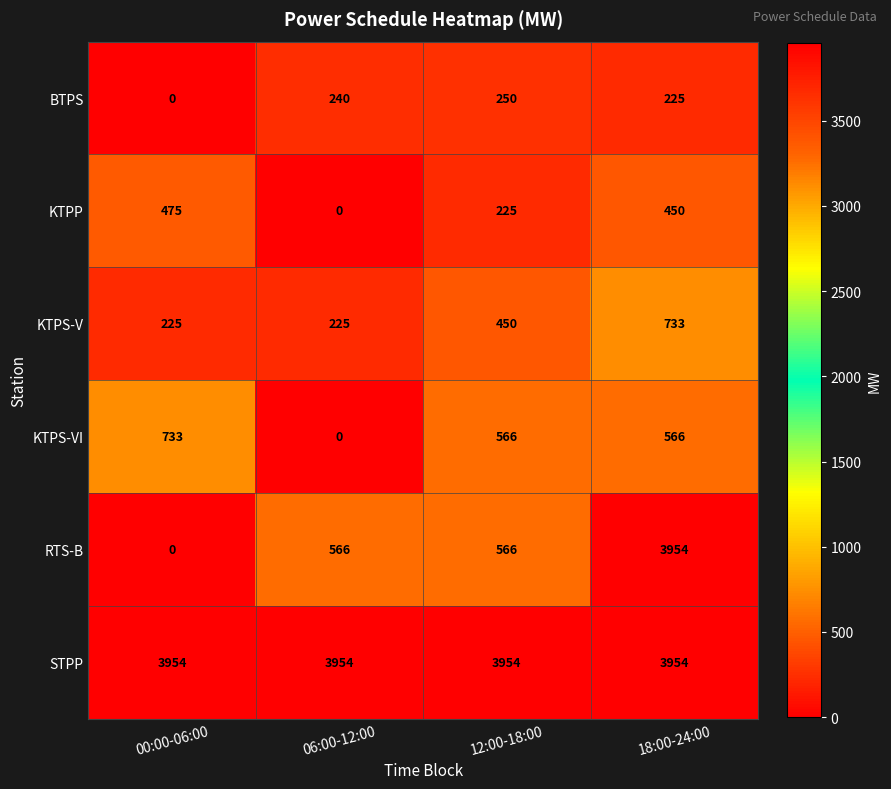

What is the difference between the maximum and minimum values in the BTPS series?

250